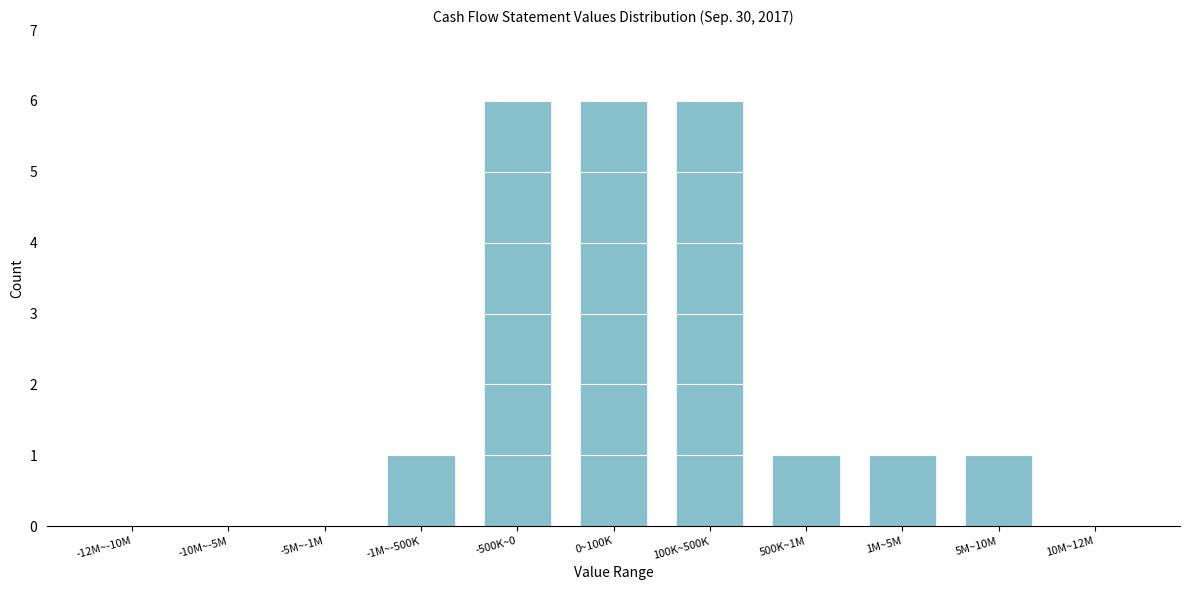

Reading left to right, list all the values displayed in this chart.

-12M~-10M=0	-10M~-5M=0	-5M~-1M=0	-1M~-500K=1	-500K~0=6	0~100K=6	100K~500K=6	500K~1M=1	1M~5M=1	5M~10M=1	10M~12M=0